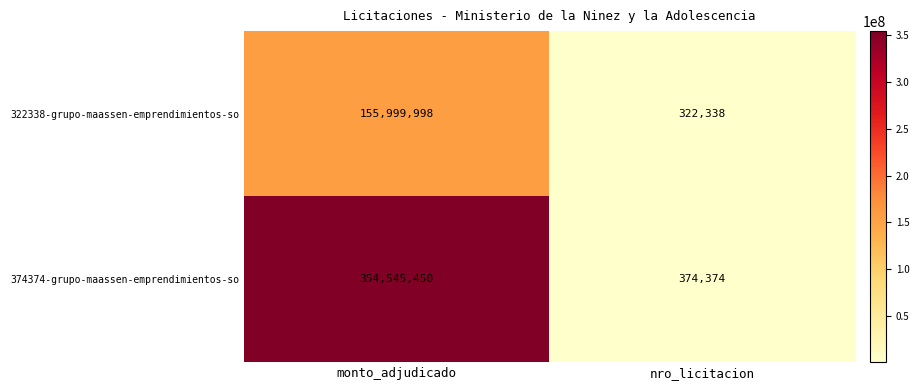

Which category has the highest value across all series?

monto_adjudicado